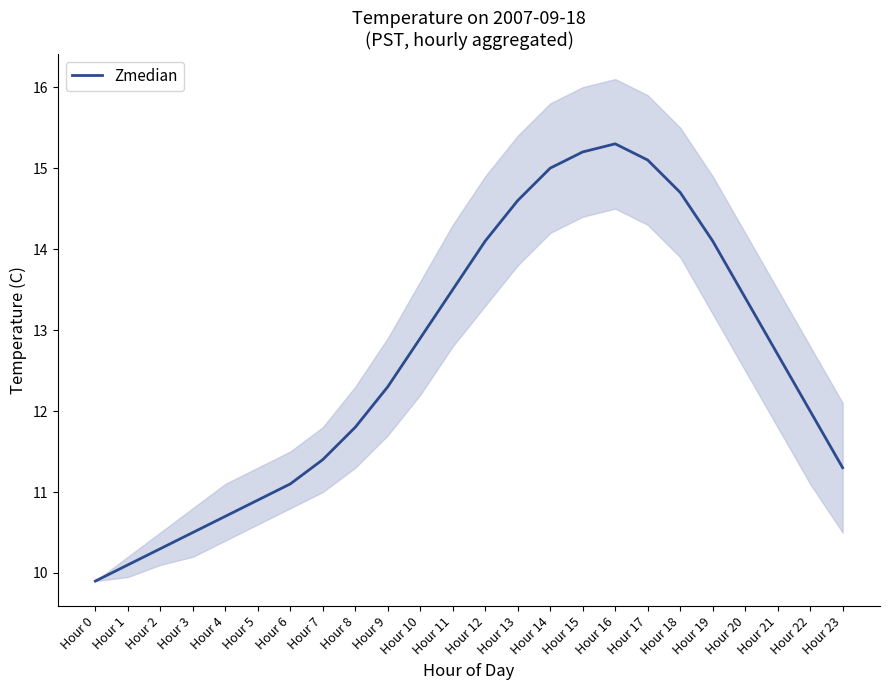

Approximately how many times larger is the value at Hour 11 compared to Hour 14?

0.9